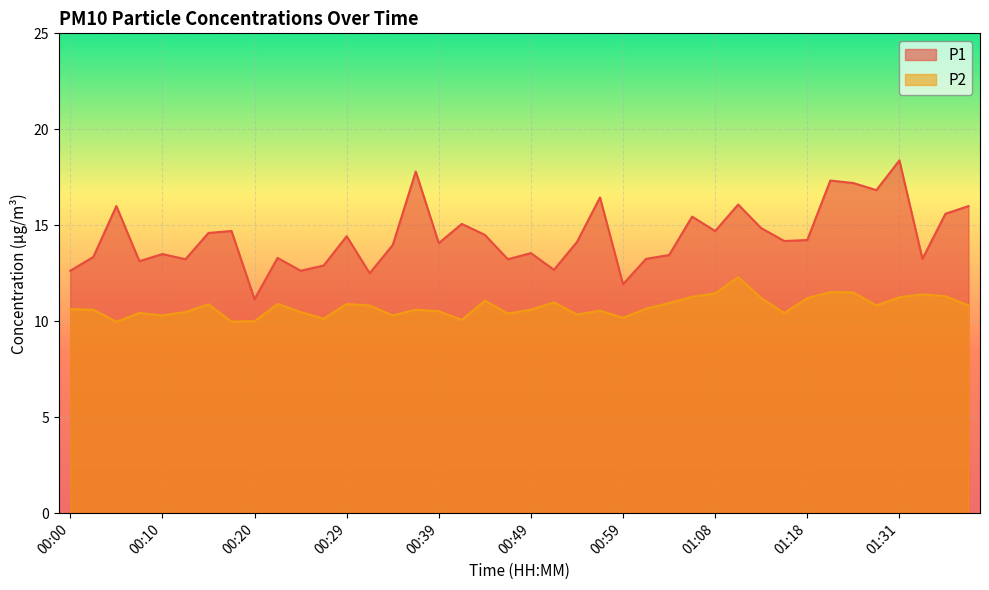

Reading left to right, transcribe all the data shown in this chart.

P1: 12.6	13.3	16.0	13.1	13.5	13.2	14.6	14.7	11.2	13.3	12.6	12.9	14.4	12.5	14.0	17.8	14.1	15.1	14.5	13.2	13.6	12.7	14.1	16.4	11.9	13.2	13.4	15.4	14.7	16.1	14.8	14.2	14.2	17.3	17.2	16.8	18.4	13.2	15.6	16.0
P2: 10.6	10.6	10.0	10.4	10.3	10.5	10.9	10.0	10.0	10.9	10.5	10.1	10.9	10.8	10.3	10.6	10.5	10.1	11.1	10.4	10.6	11.0	10.3	10.6	10.2	10.7	10.9	11.3	11.4	12.3	11.2	10.4	11.2	11.5	11.5	10.8	11.2	11.4	11.3	10.8